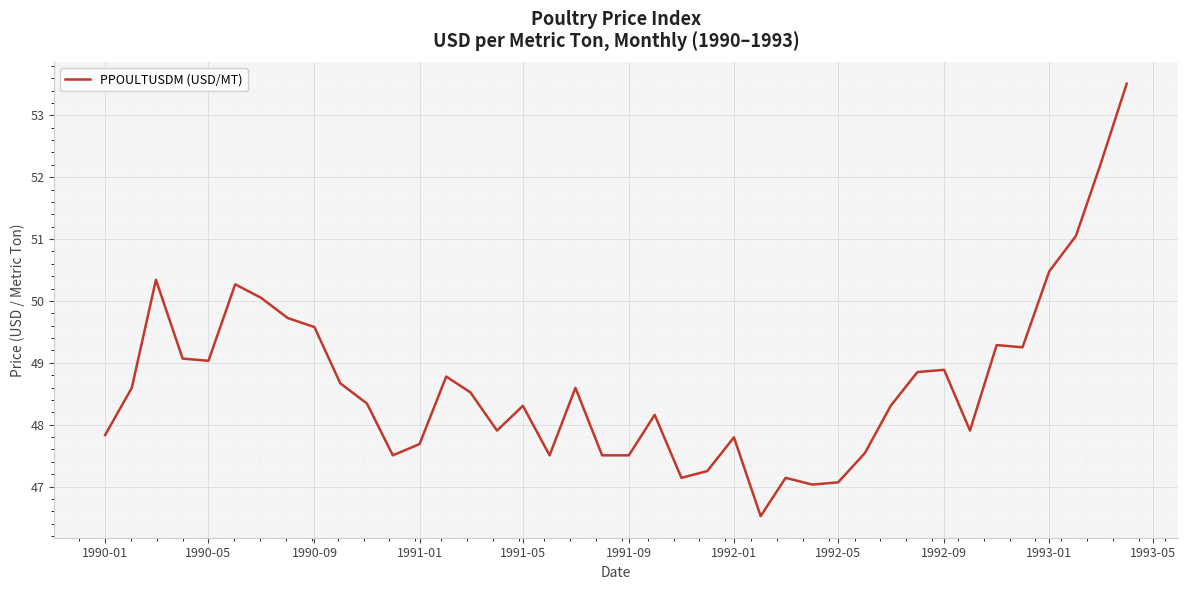

What is the average value?

48.7